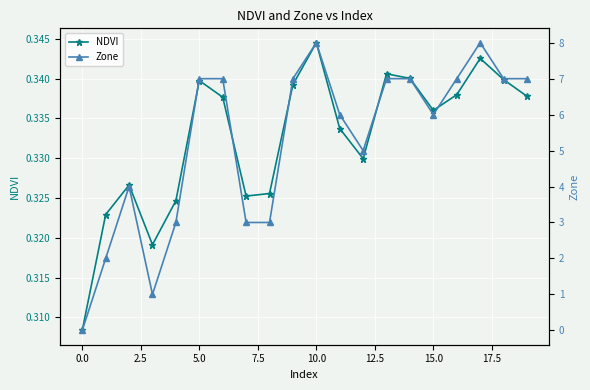

Which category has the highest value in the NDVI series?

10.0